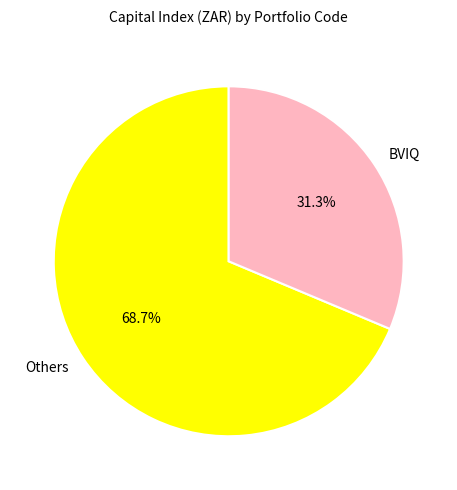

How many slices are in this pie chart?

2